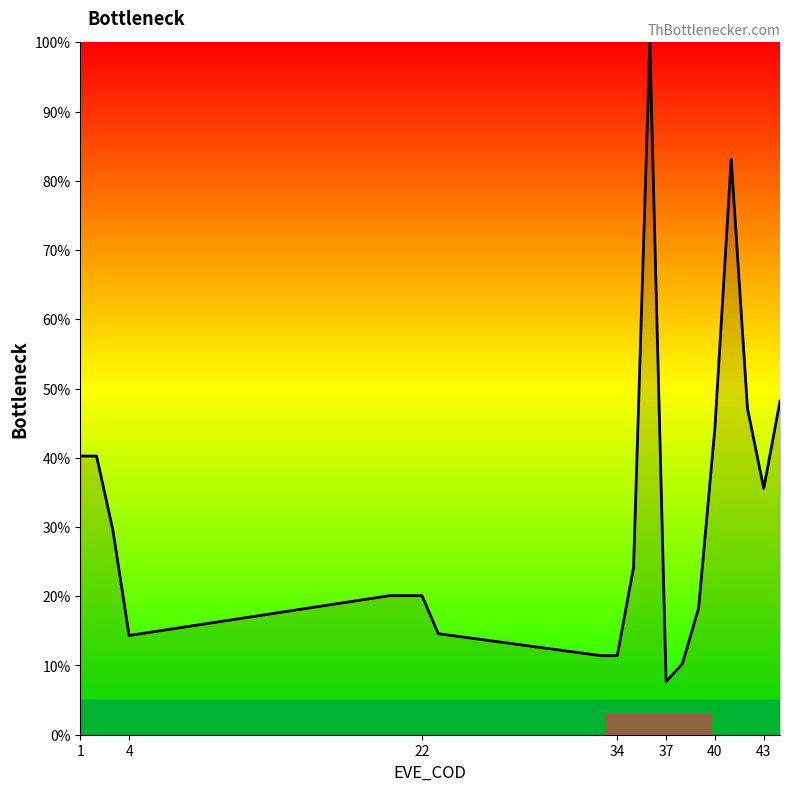

What is the minimum value shown in the chart?

7.7